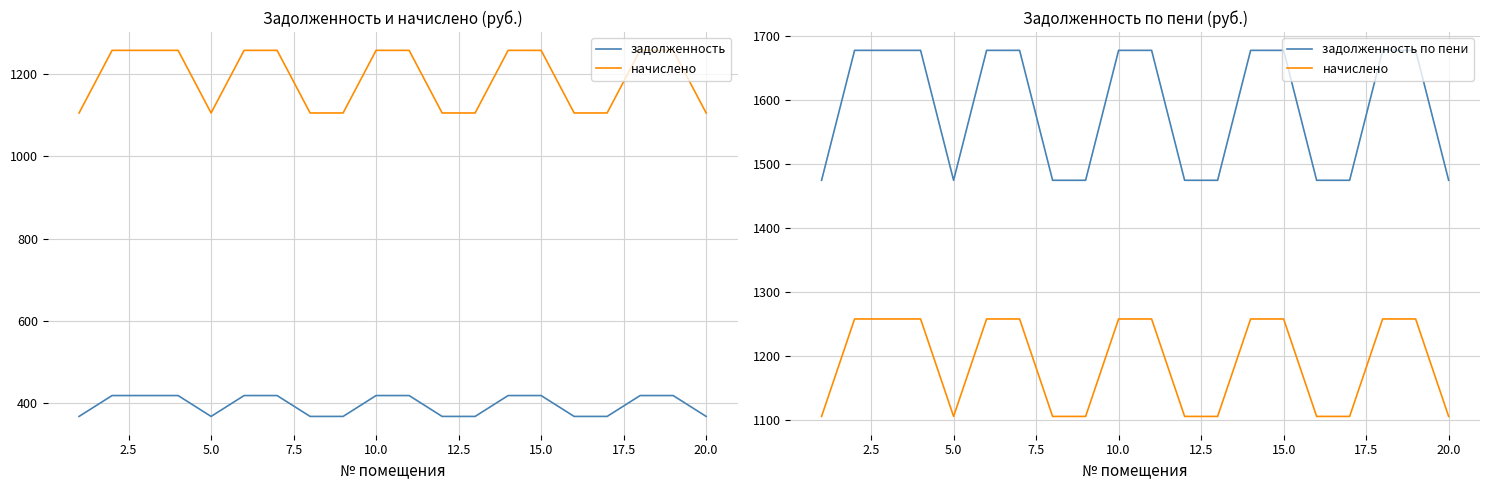

At how many categories does at least one series exceed 491?

20